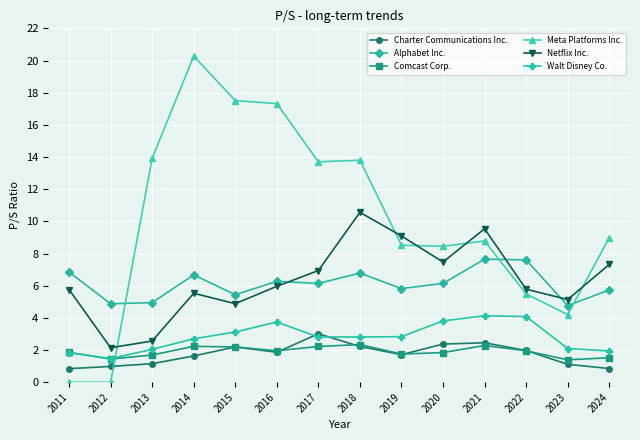

At which label does Netflix Inc. reach its peak?

2018